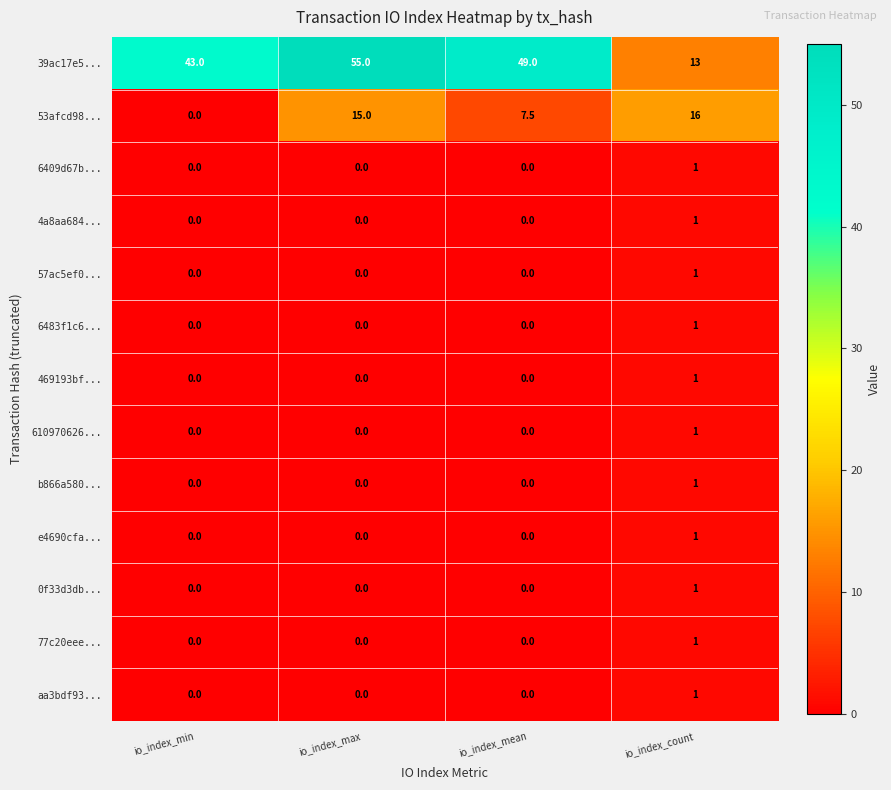

How many positive values does the 610970626... series have?

1